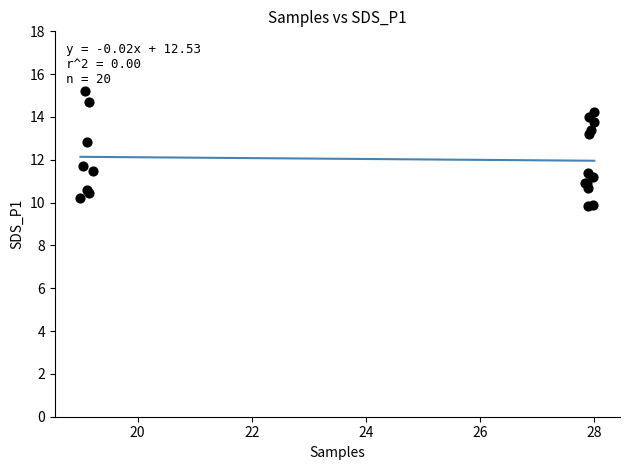

What Y value in the scatter plot is closest to 12?

11.7